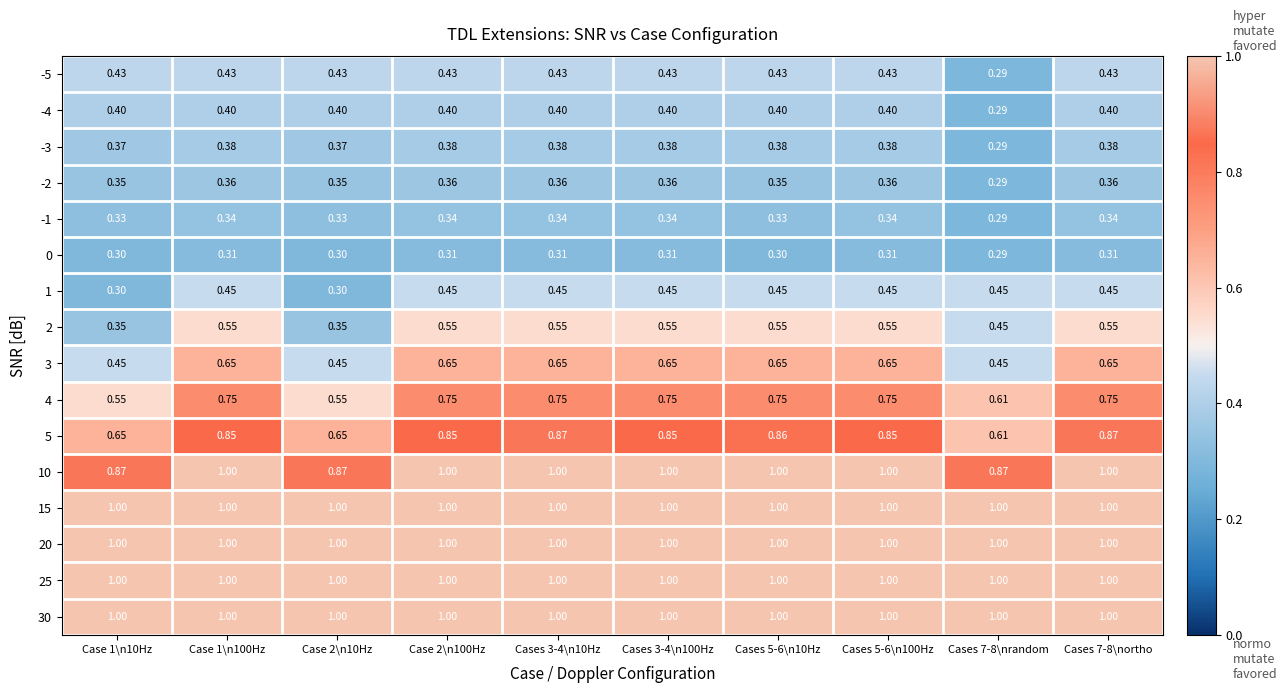

What is the smallest value displayed?

0.3